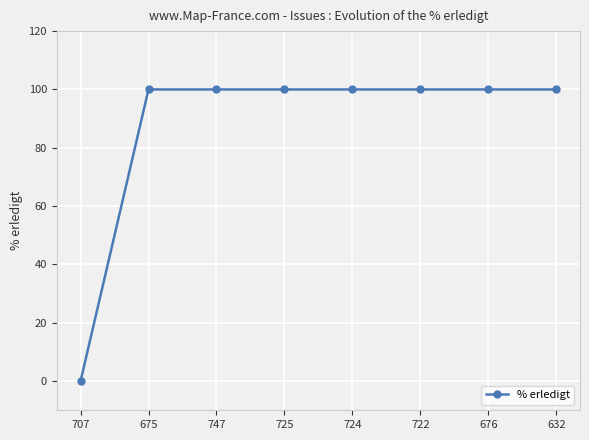

How many values are above zero?

7